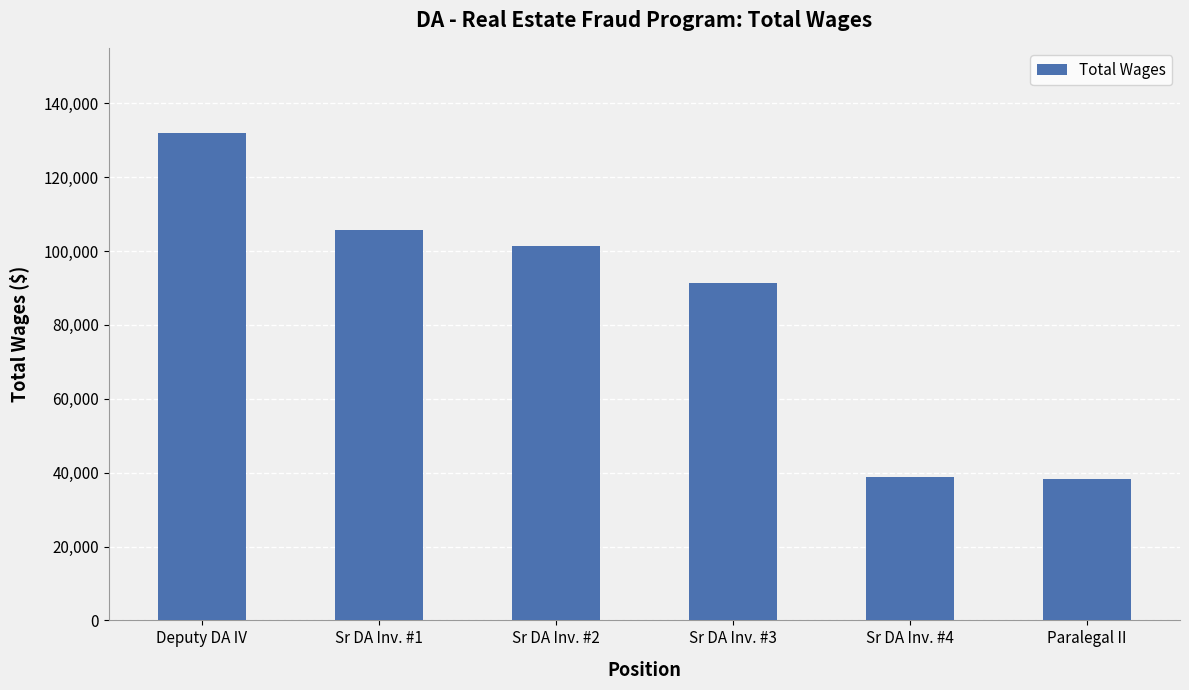

What is the maximum value shown in the chart?

131950